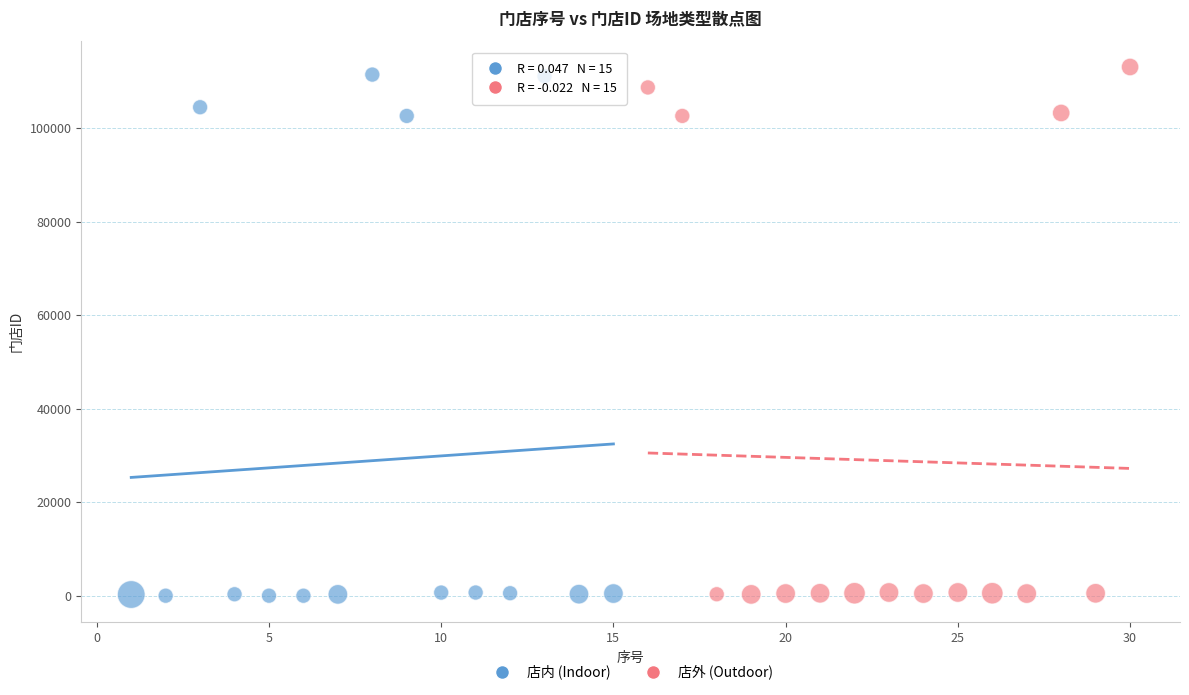

What are all the series names shown in the legend?

店内 (Indoor), 店外 (Outdoor)